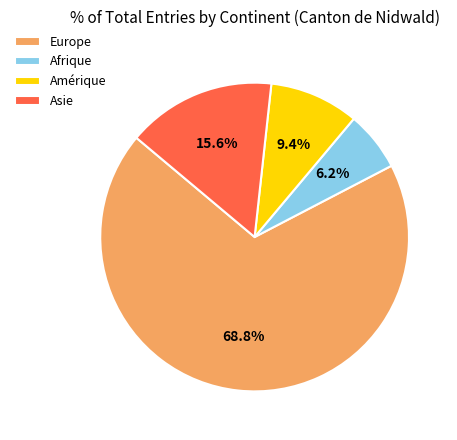

To the nearest percent, what is the average slice percentage?

25%